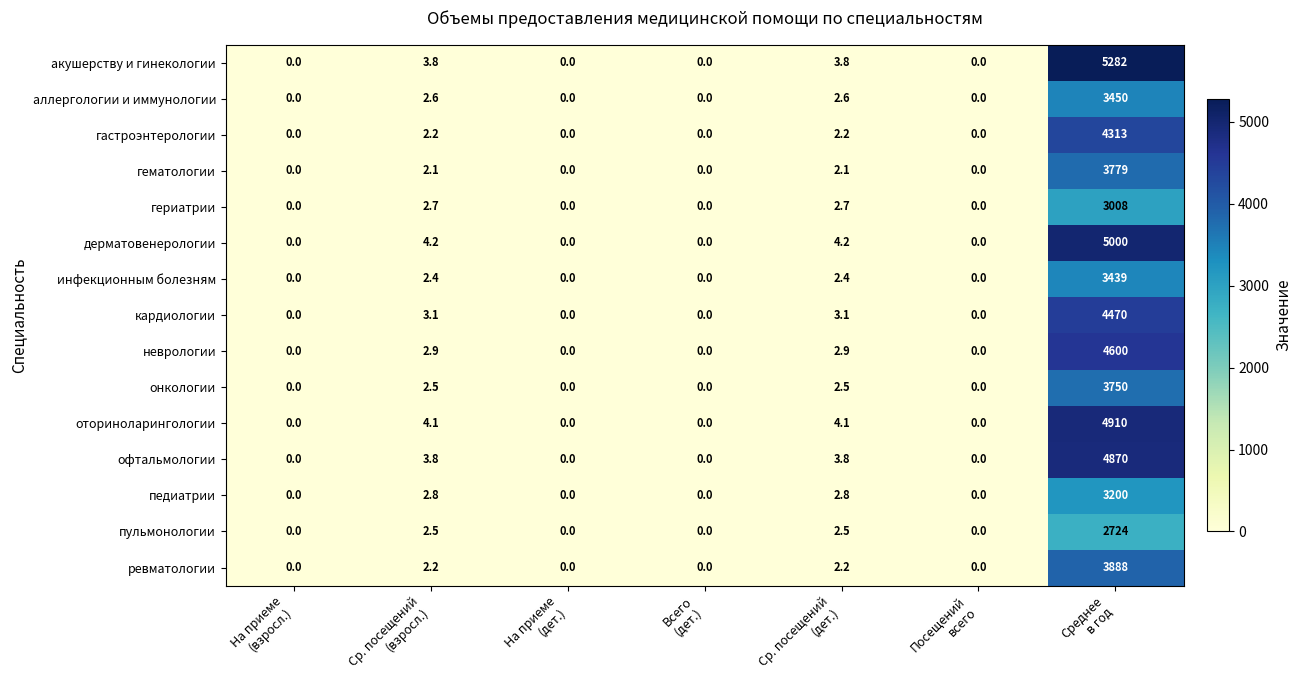

What is the highest value of the гериатрии series?

3008.0